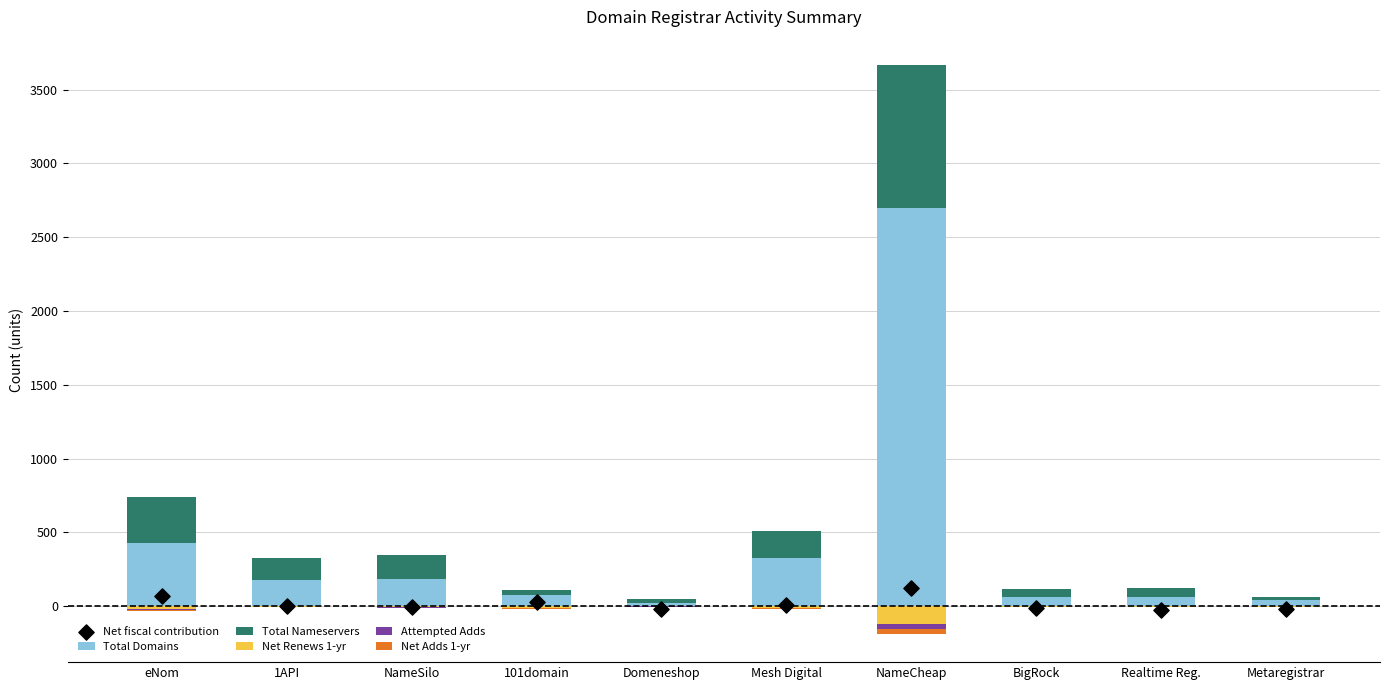

Which series has the largest Y range (max minus min)?

Total Domains